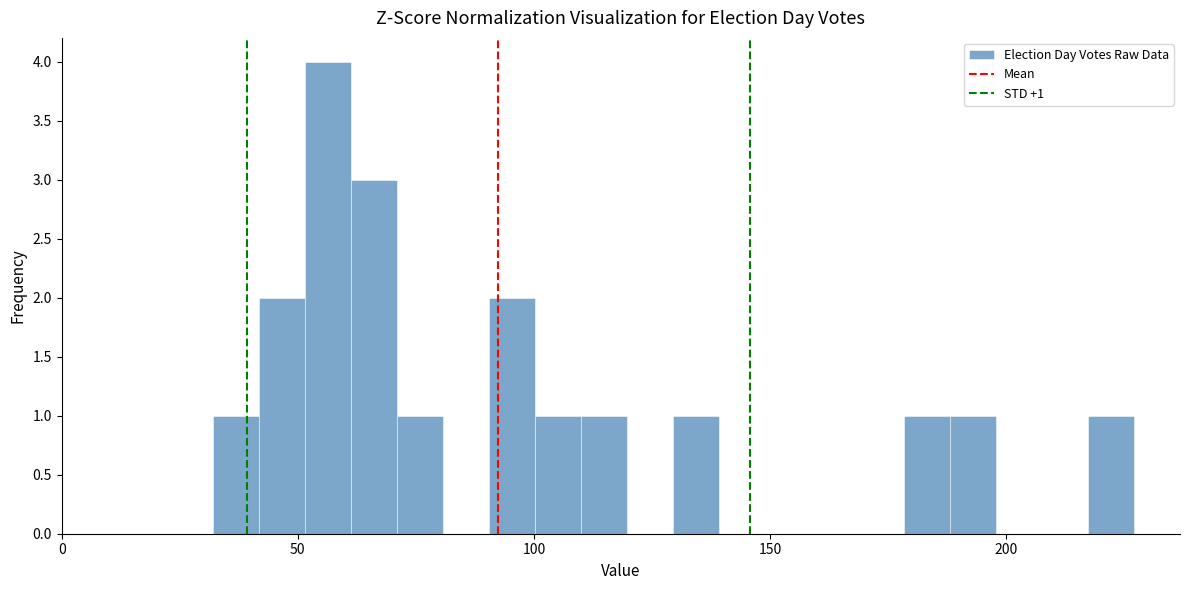

Around what value on the x-axis is the tallest bar? Give the approximate position of its centre, as read against the axis.

55